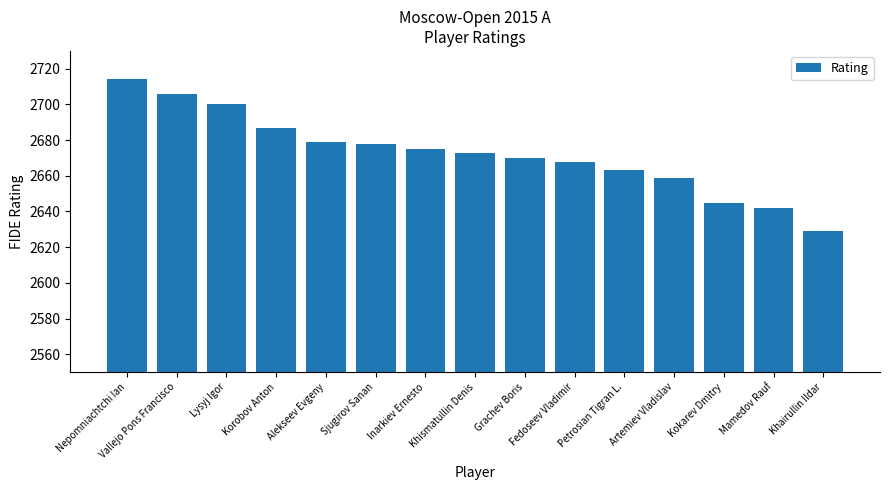

At which label is the value closest to 2671?

Grachev Boris